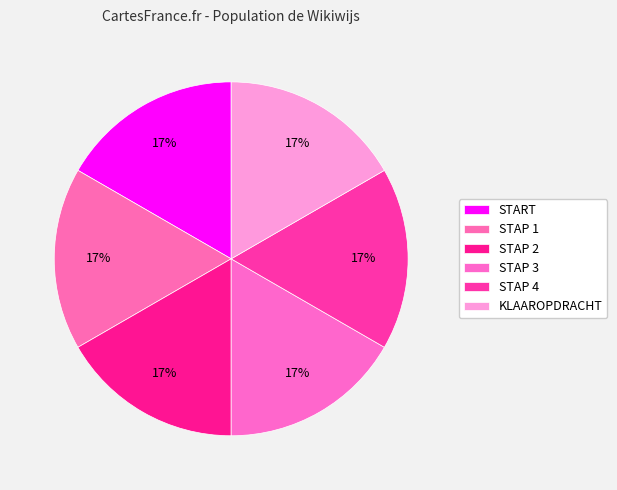

Combined, do START and STAP 3 account for over 50%?

No